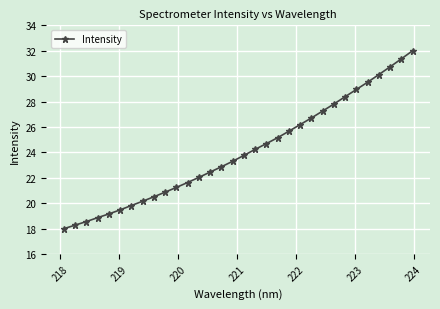

What is the value of the 30th point from the left?

30.7